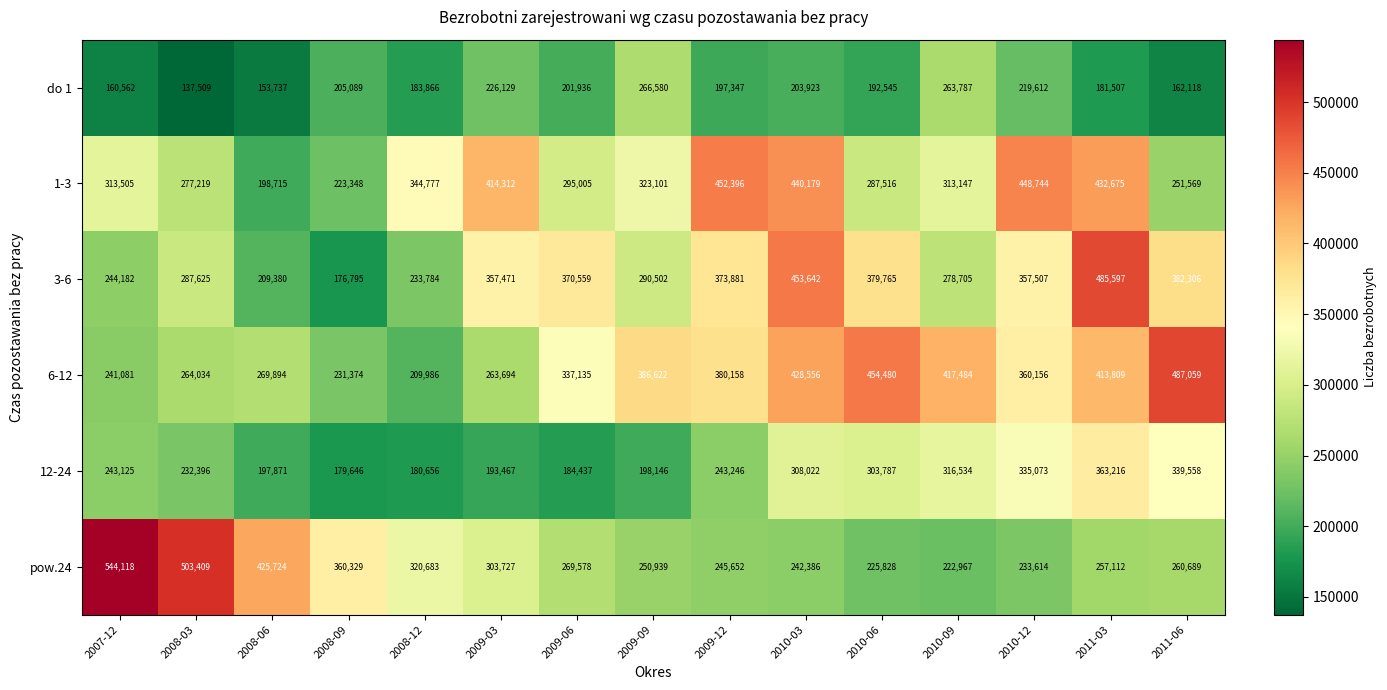

At 2011-03, list the series in order from smallest to largest.

do 1, pow.24, 12-24, 6-12, 1-3, 3-6